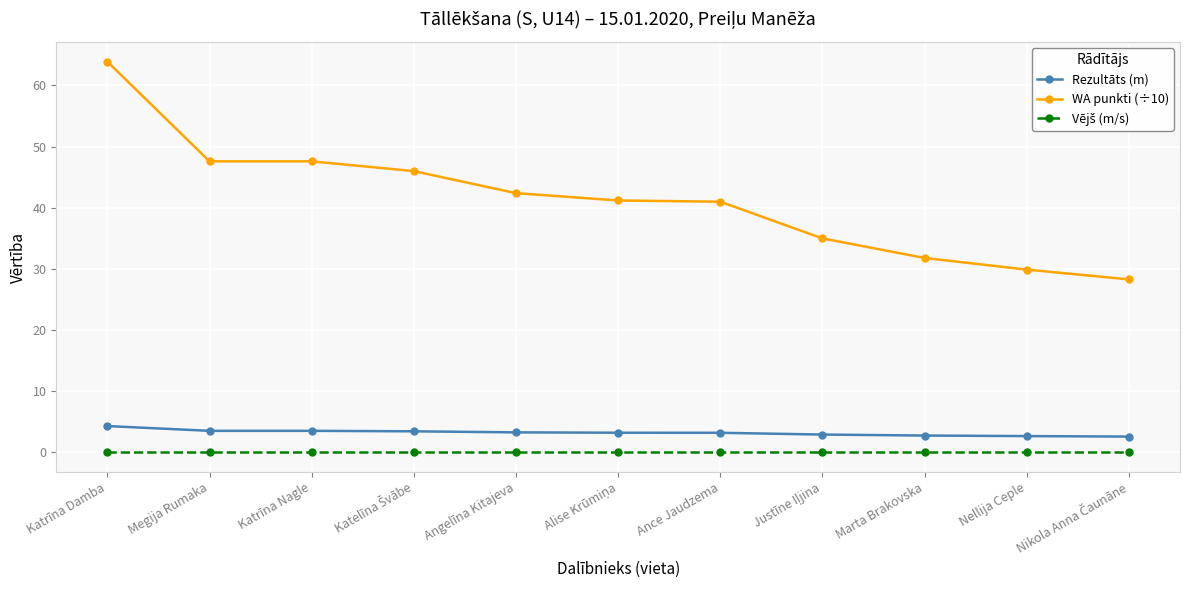

What is the label of the 10th point from the right?

Megija Rumaka